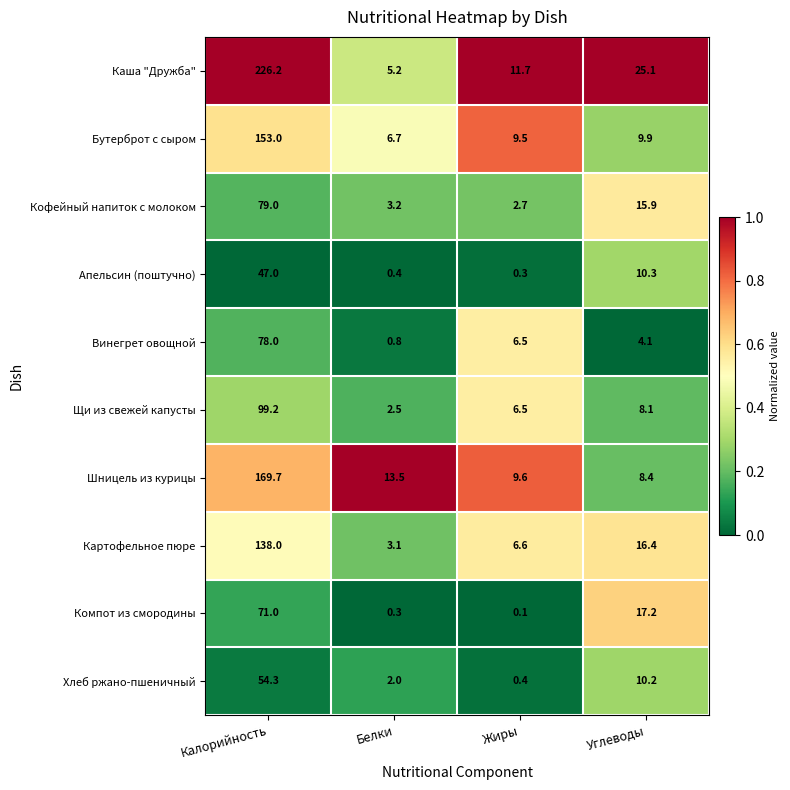

Which series changed the most between Жиры and Углеводы?

Компот из смородины